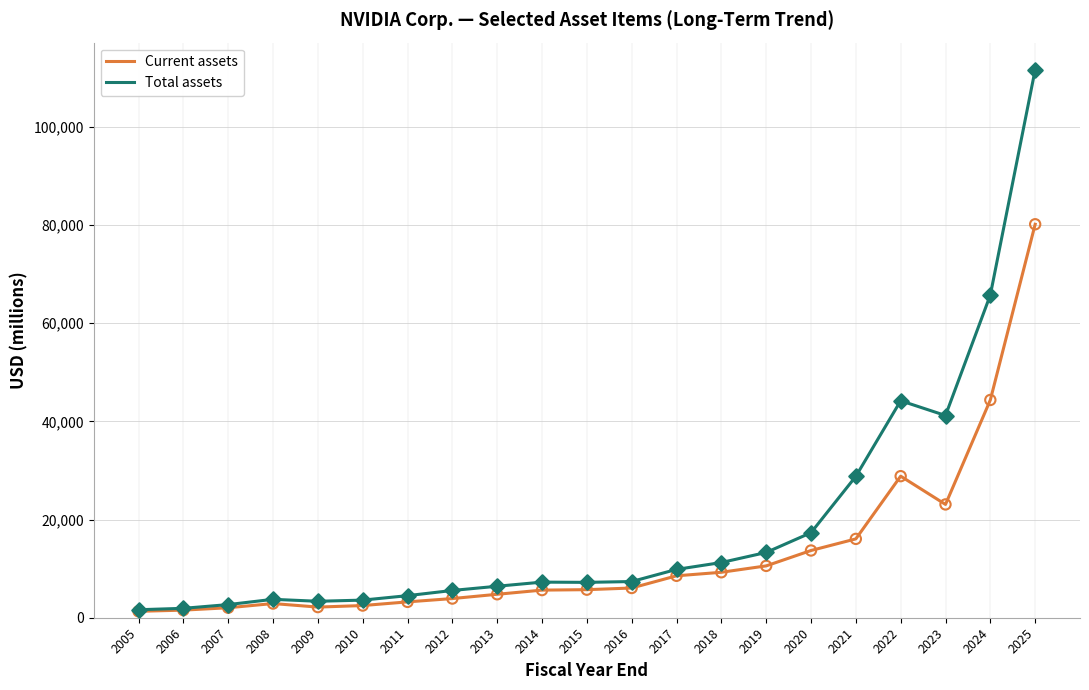

Is the value of Total assets at 2017 greater than the value of Current assets at 2006?

Yes